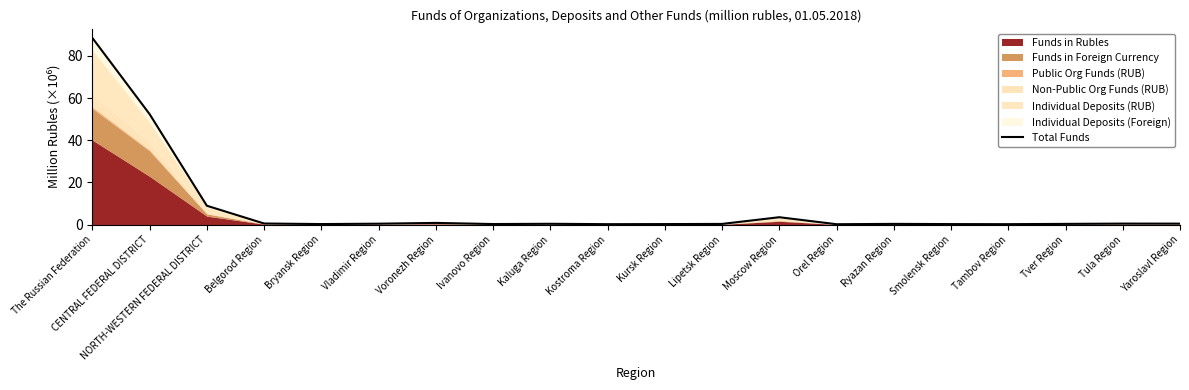

What is the smallest value displayed?

0.2